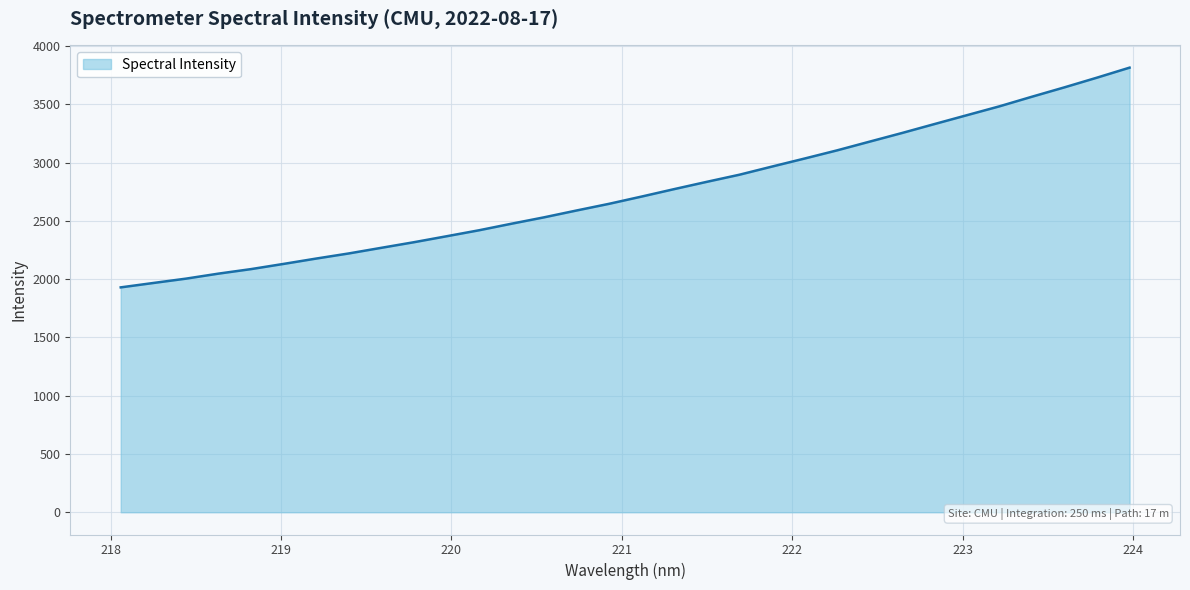

What is the difference between the maximum and minimum values?

1885.6